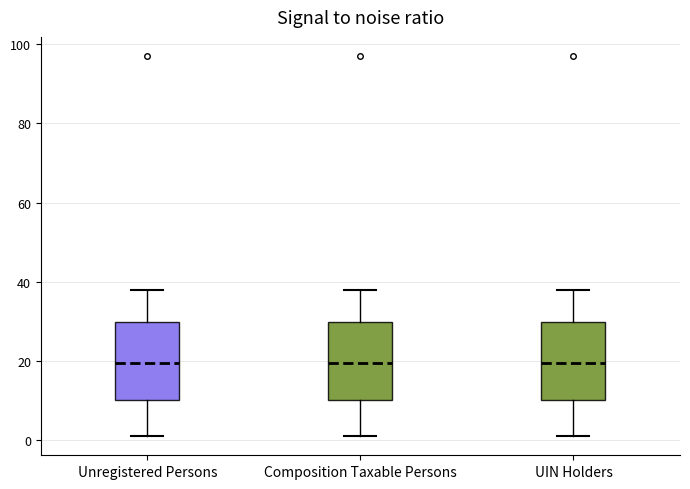

Reading left to right, read every box against the y-axis: the position of its median line, the range the box covers, and the ends of its whiskers. The values are not printed on the chart, so give them approximately, as read against the axis.

Unregistered Persons: median 20, box 10 to 30, whiskers 2 to 38
Composition Taxable Persons: median 20, box 10 to 30, whiskers 2 to 38
UIN Holders: median 20, box 10 to 30, whiskers 2 to 38